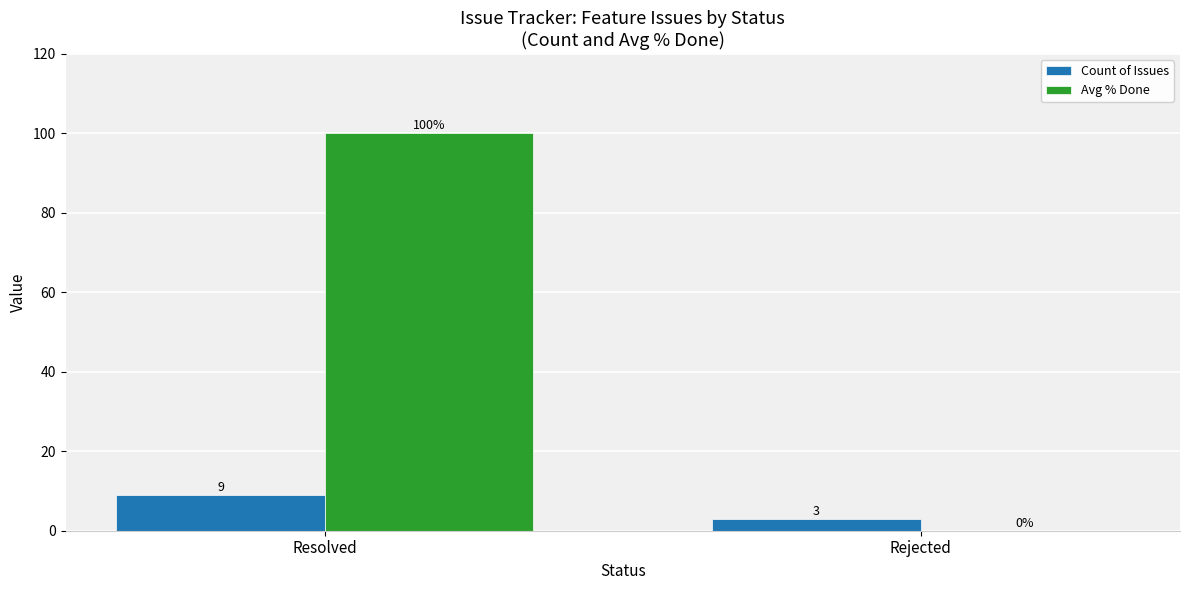

Is it true that Count of Issues equals 3 at Rejected?

True